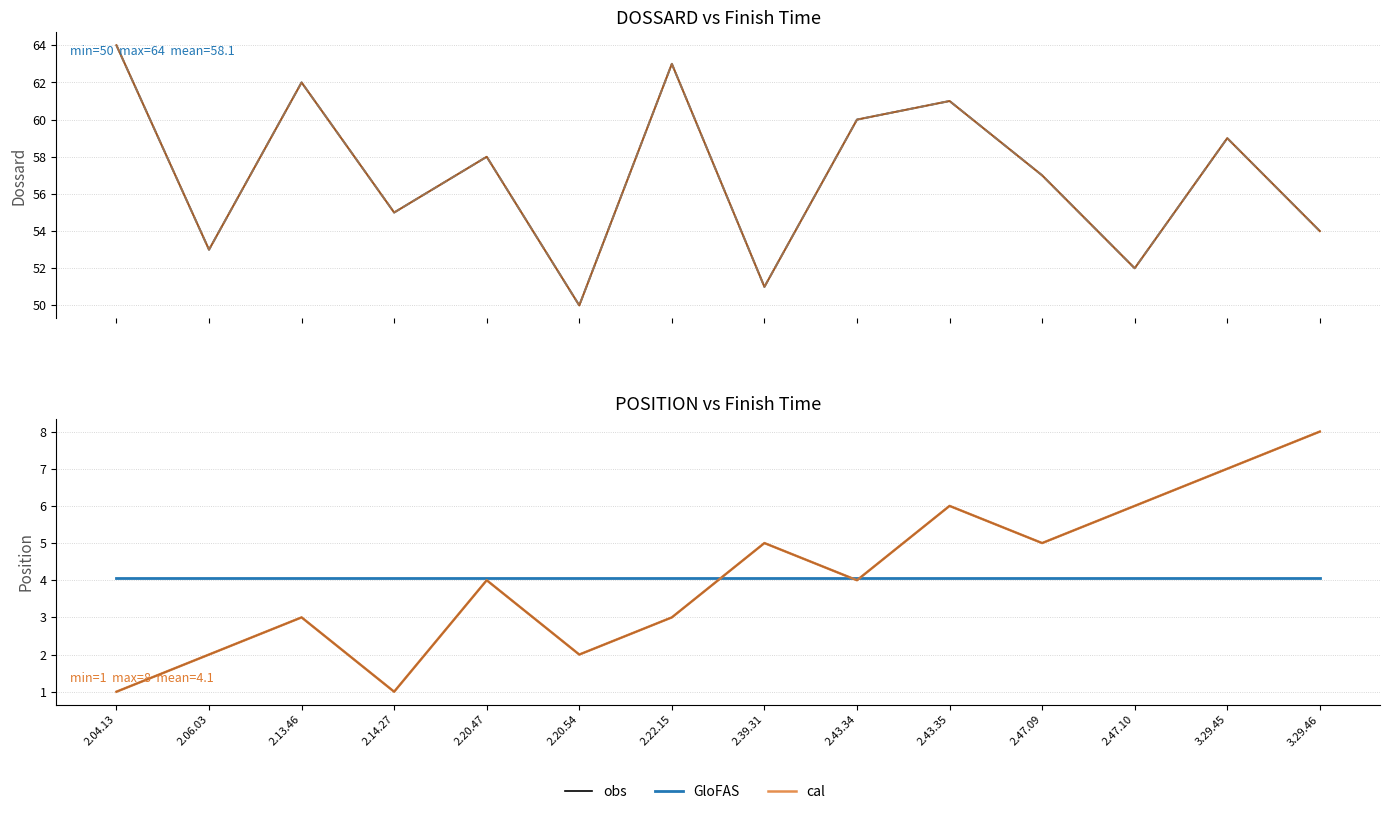

How many interior local valleys does the DOSSARD series have?

5